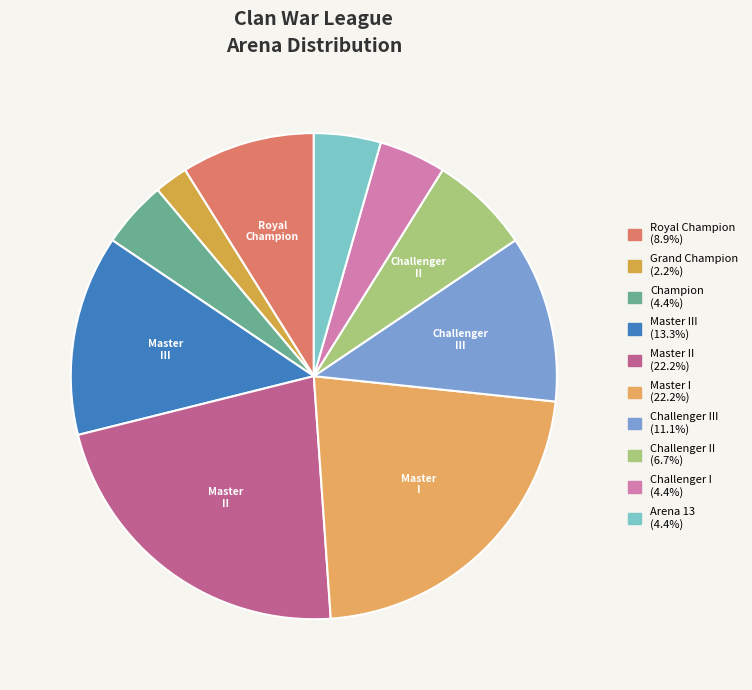

Is there any slice that represents more than half of the pie?

No